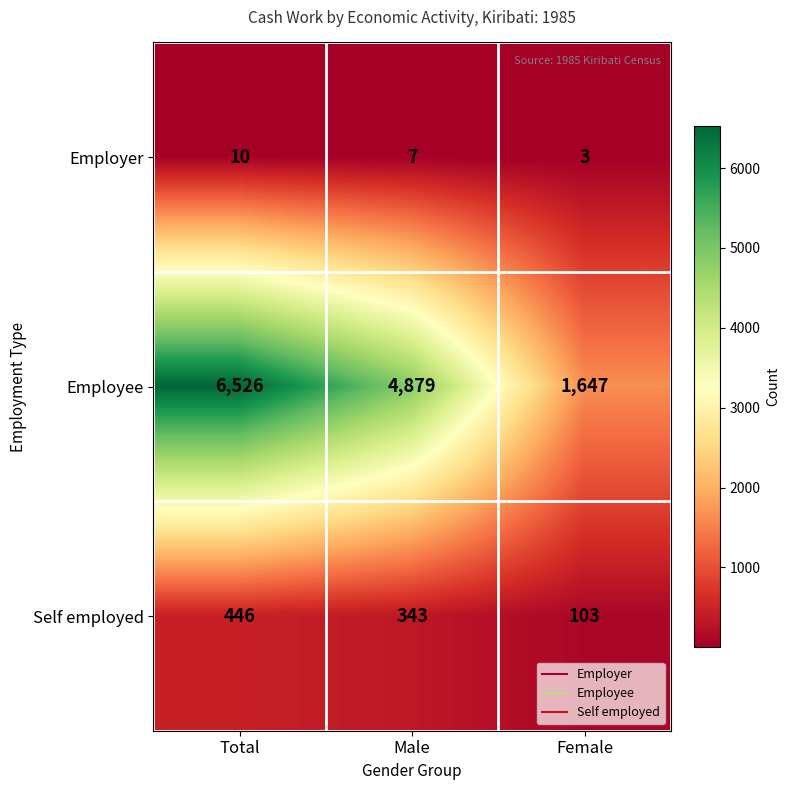

True or false: Employer has a value of 3 at Male.

False